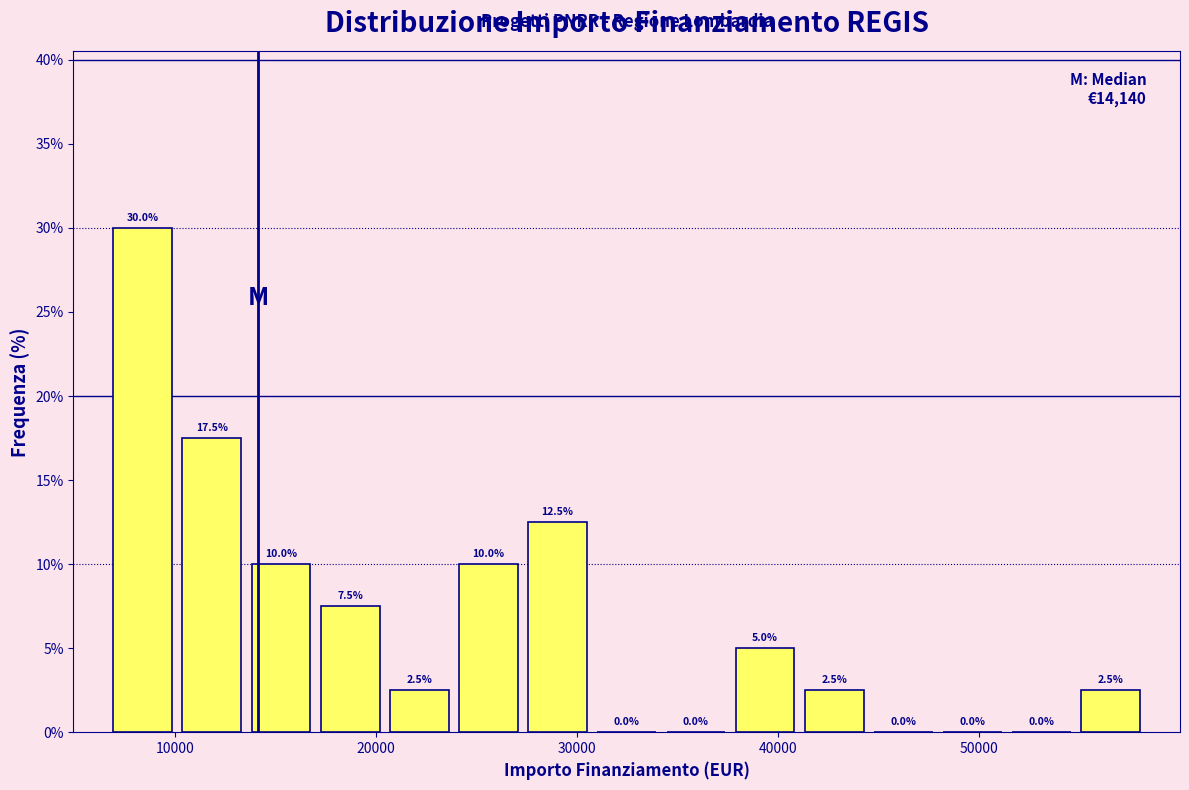

Around what value on the x-axis is the tallest bar? Give the approximate position of its centre, as read against the axis.

8000